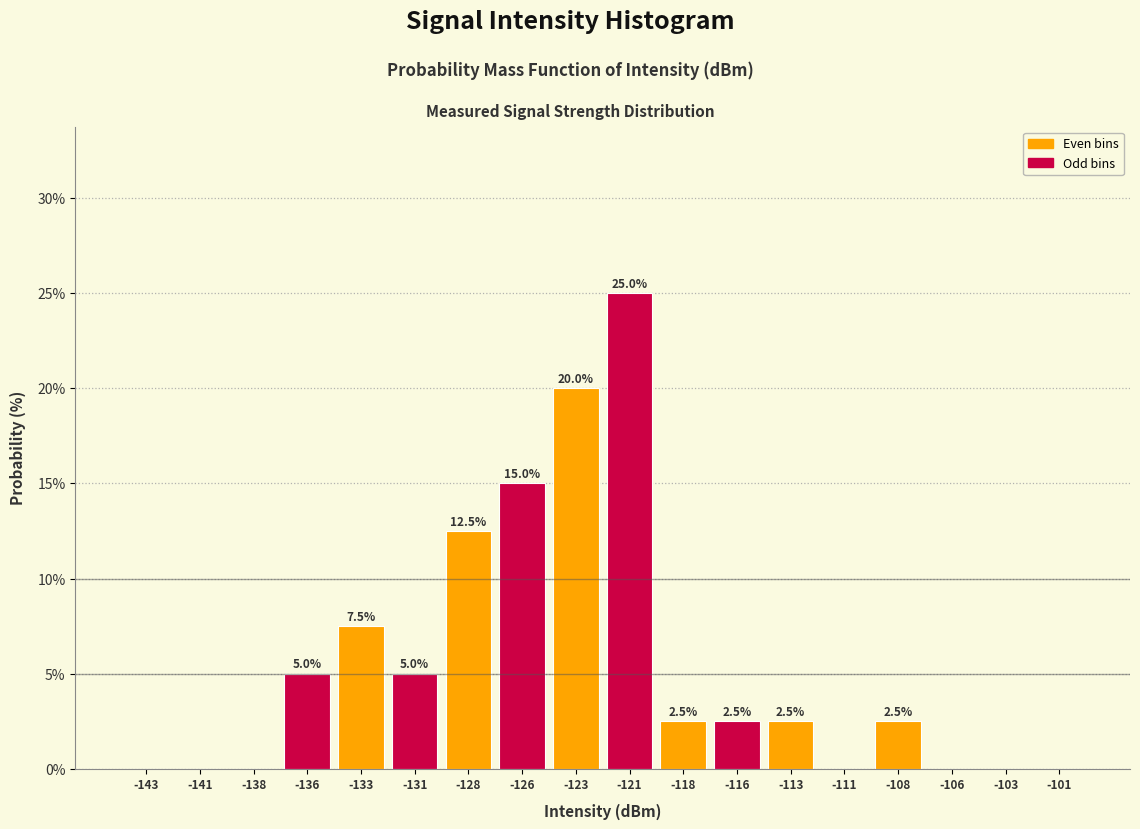

Reading left to right, list all the values displayed in this chart.

-143=0.0	-141=0.0	-138=0.0	-136=5.0	-133=7.5	-131=5.0	-128=12.5	-126=15.0	-123=20.0	-121=25.0	-118=2.5	-116=2.5	-113=2.5	-111=0.0	-108=2.5	-106=0.0	-103=0.0	-101=0.0